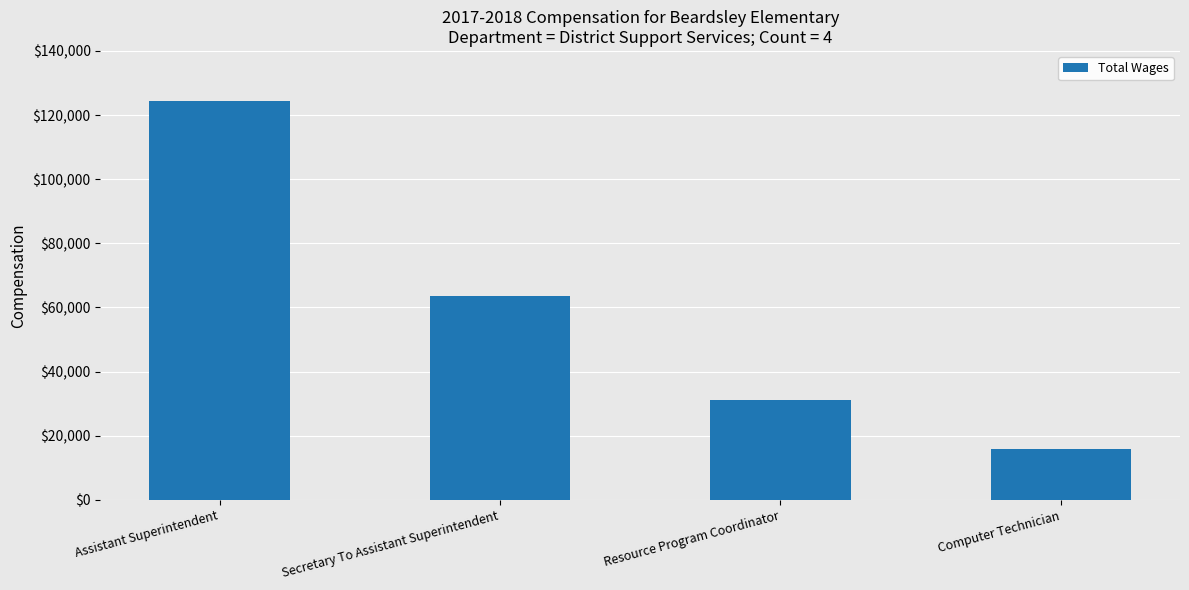

The chart shows a value of 10416 at Computer Technician. True or false?

False